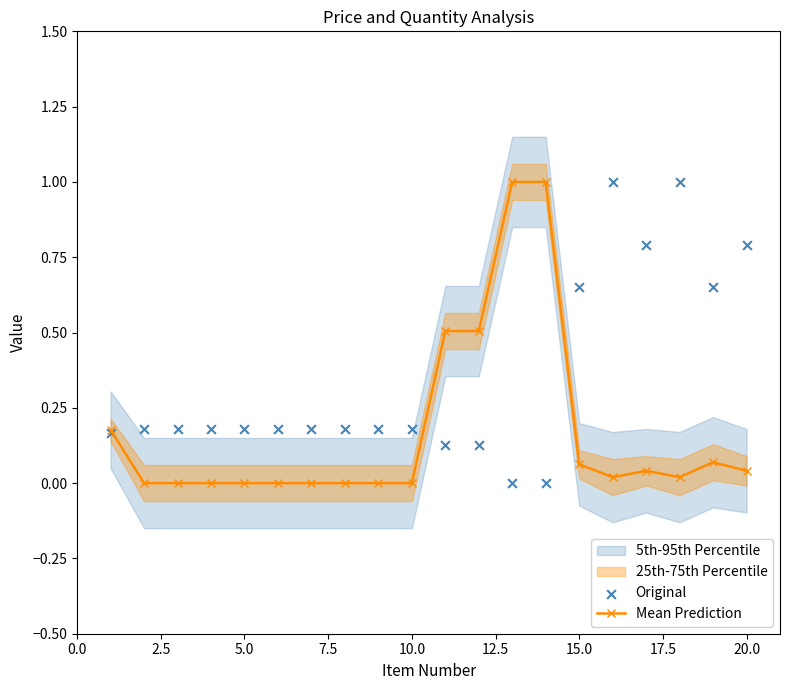

What is the maximum value for Mean Prediction?

1.0